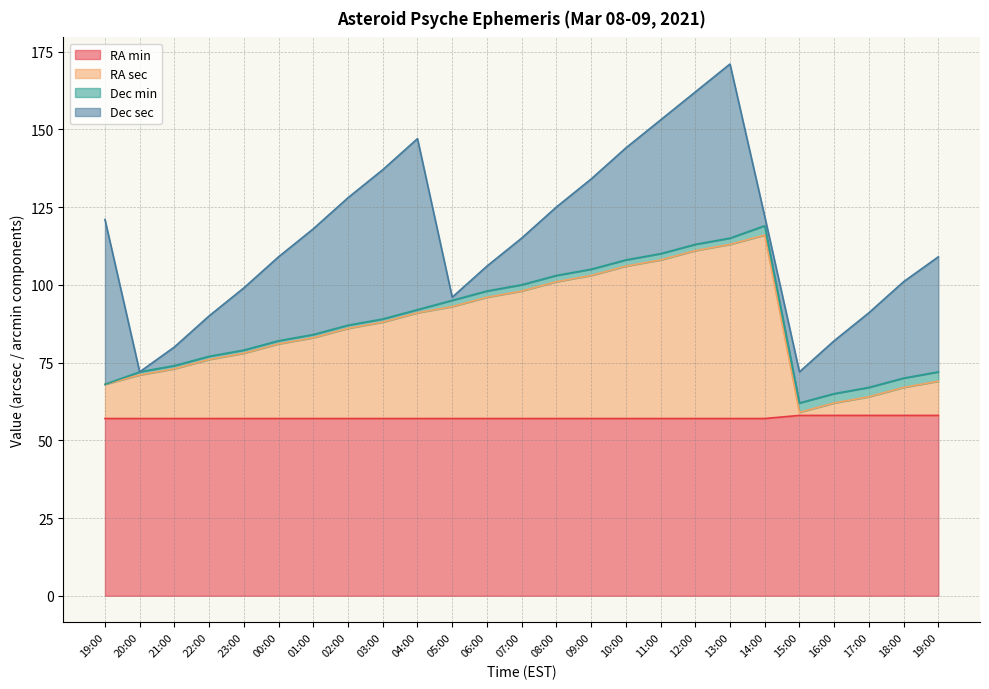

What is the sum of the RA min values at 04:00 and 20:00?

114